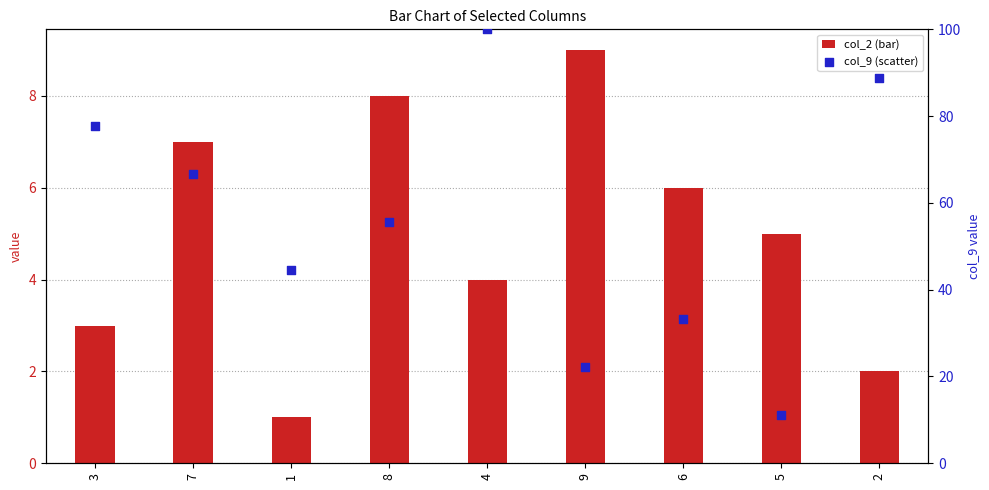

Is the value of col_3 at 2 greater than the value of col_6 at 2?

Yes